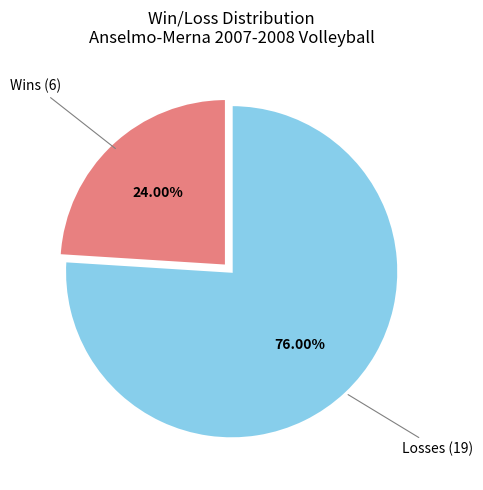

Is there a majority slice in this chart?

Yes